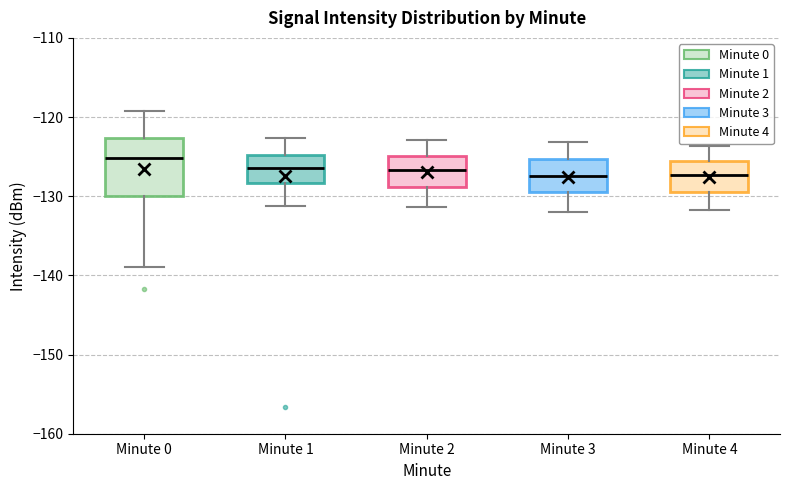

Reading left to right, read every box against the y-axis: the position of its median line, the range the box covers, and the ends of its whiskers. The values are not printed on the chart, so give them approximately, as read against the axis.

Minute 0: median -125, box -130 to -123, whiskers -139 to -119
Minute 1: median -126, box -128 to -125, whiskers -131 to -123
Minute 2: median -127, box -129 to -125, whiskers -131 to -123
Minute 3: median -127, box -129 to -125, whiskers -132 to -123
Minute 4: median -127, box -130 to -126, whiskers -132 to -124